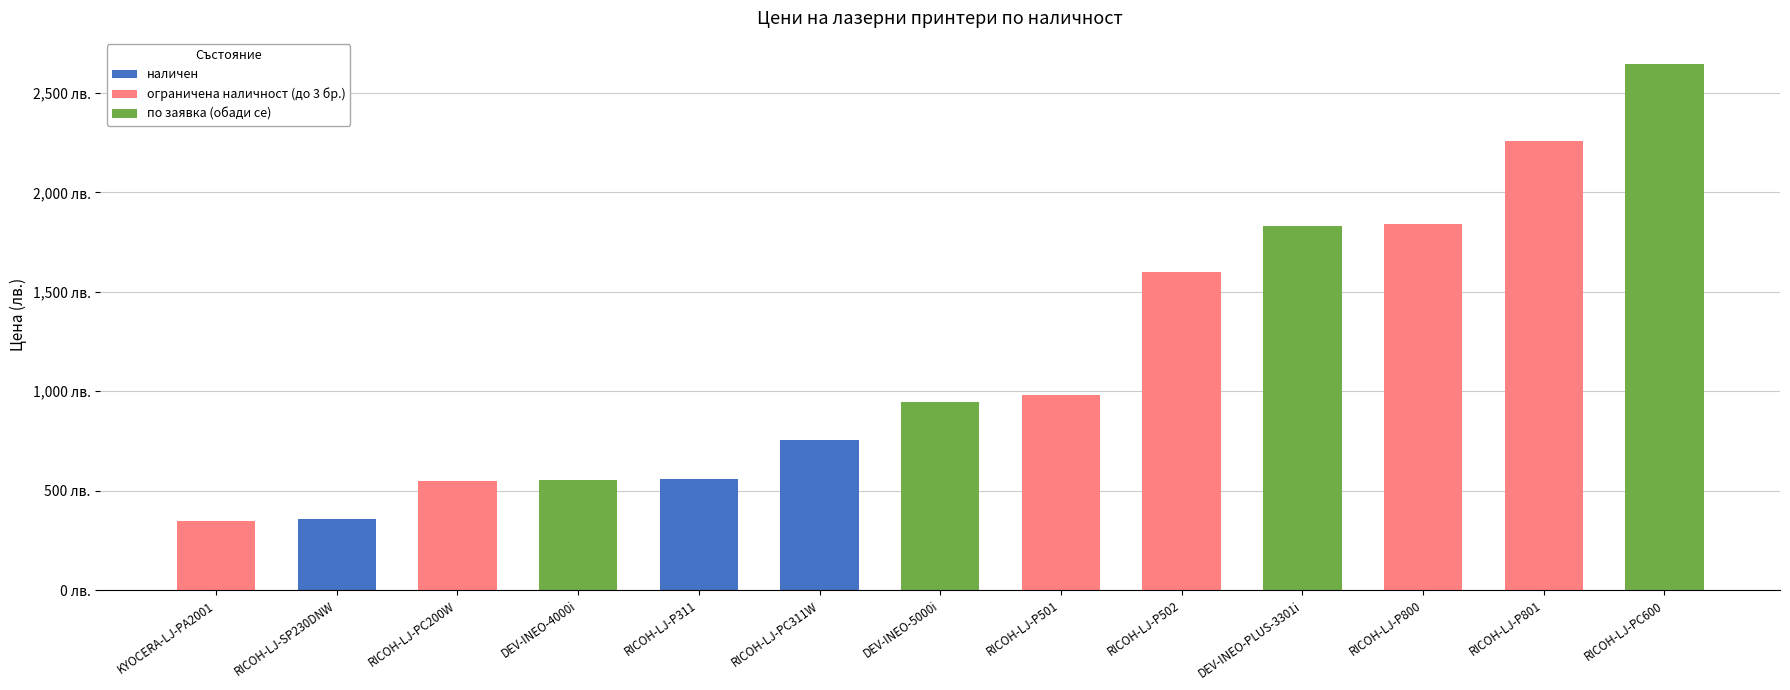

What are all the series names shown in the legend?

наличен, ограничена наличност (до 3 бр.), по заявка (обади се)